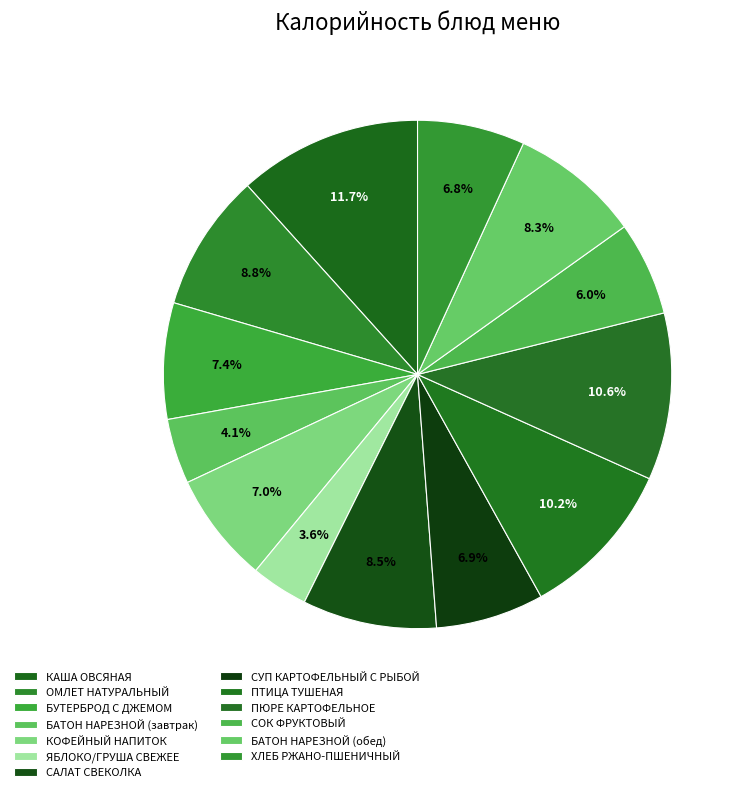

What is the change in value from БАТОН НАРЕЗНОЙ (завтрак) to БАТОН НАРЕЗНОЙ (обед)?

+53.6